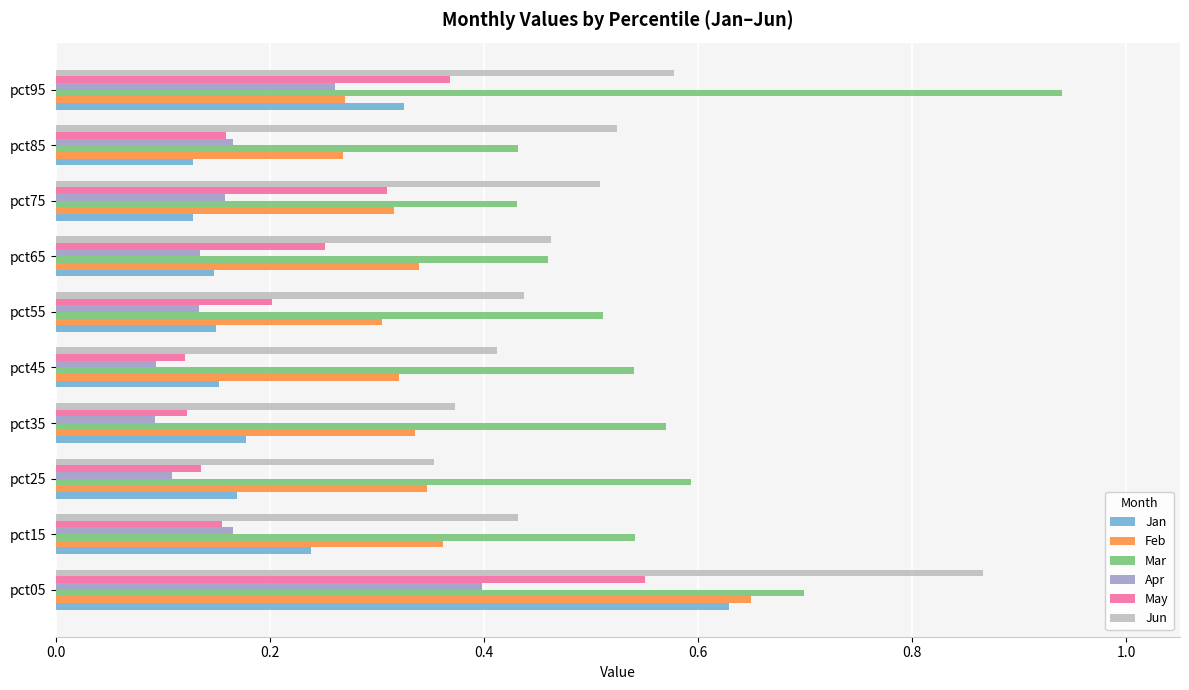

How many Mar values are between 0 and 1?

10